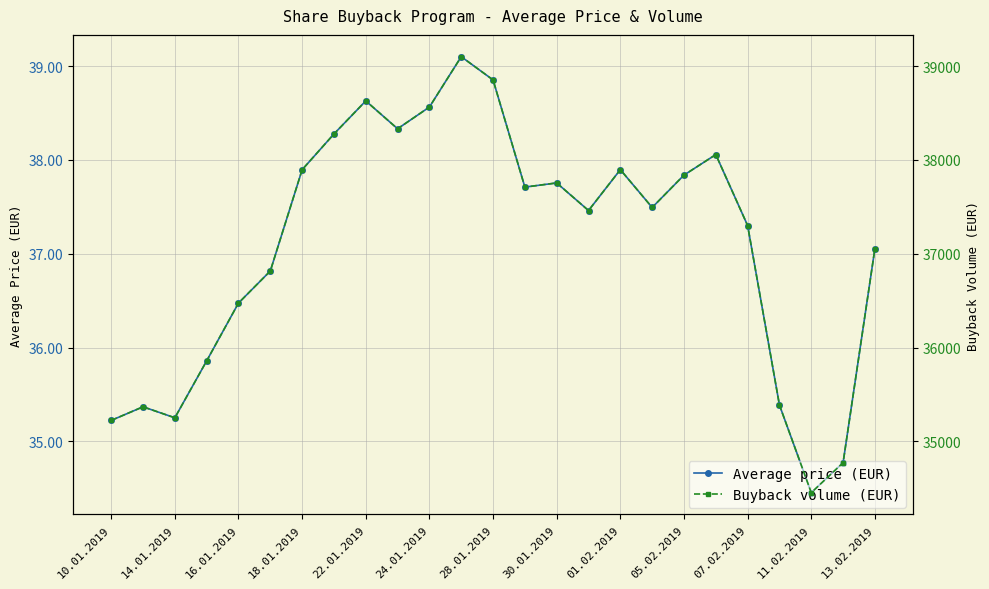

List the series in order of their peak value, highest first.

Buyback volume (EUR), Average price (EUR)